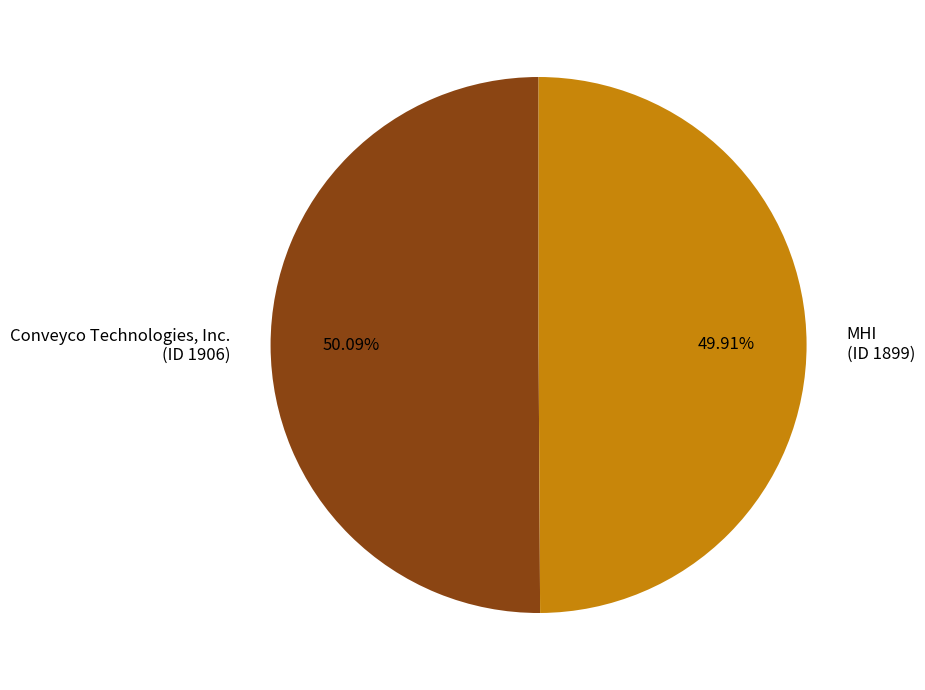

Rank the categories by value from lowest to highest.

MHI (ID 1899), Conveyco Technologies, Inc. (ID 1906)